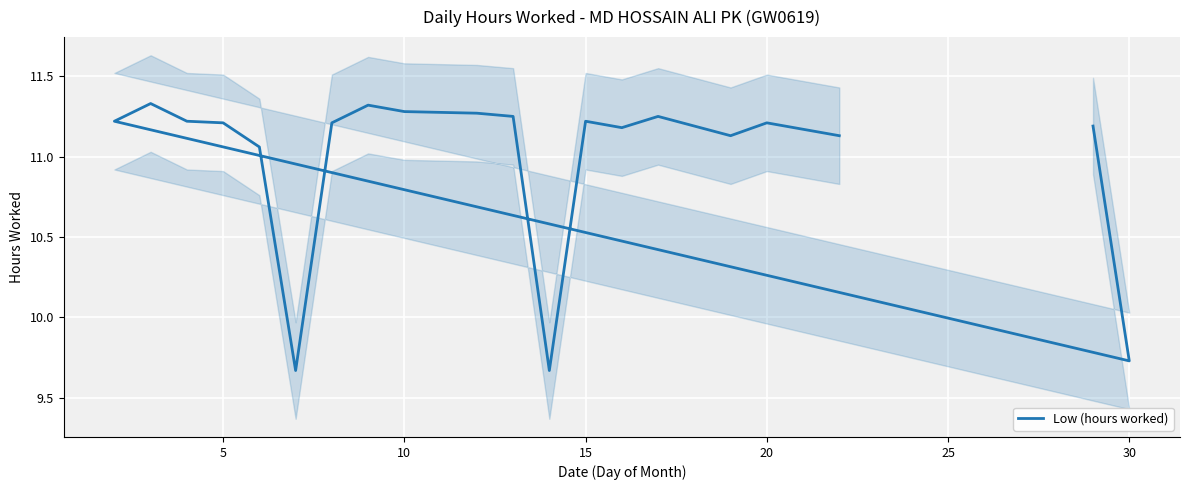

What is the greatest value displayed?

11.3